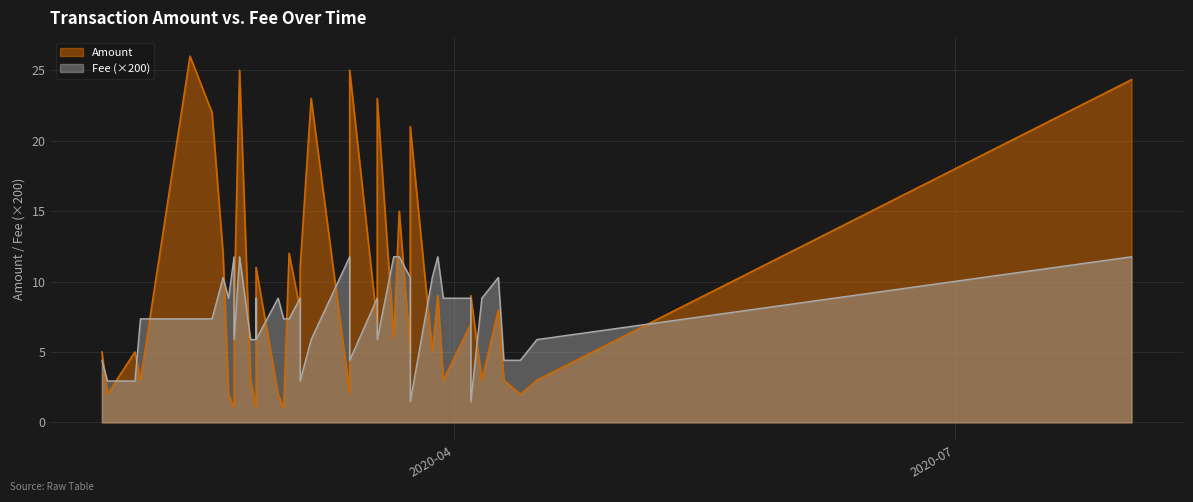

How many lines are shown in the chart?

2